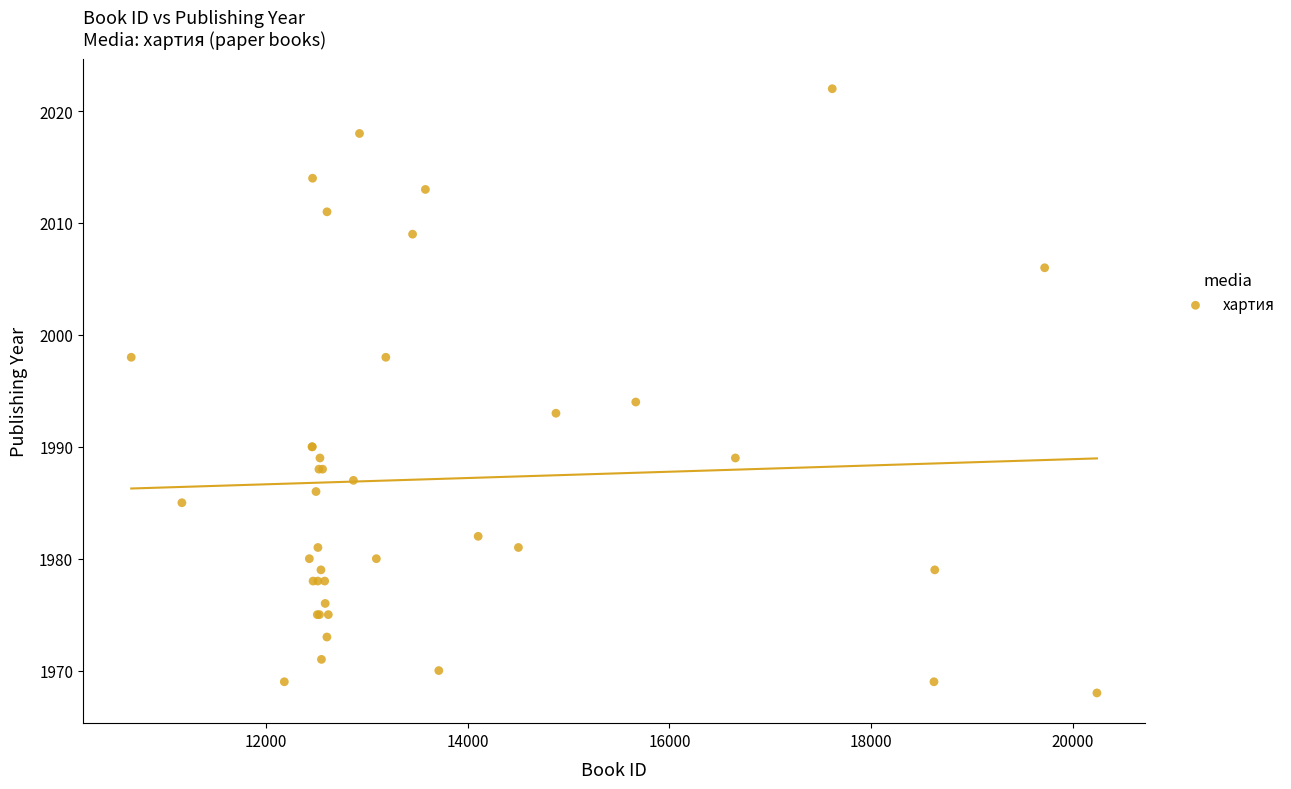

What Y value in the scatter plot is closest to 1995?

1994